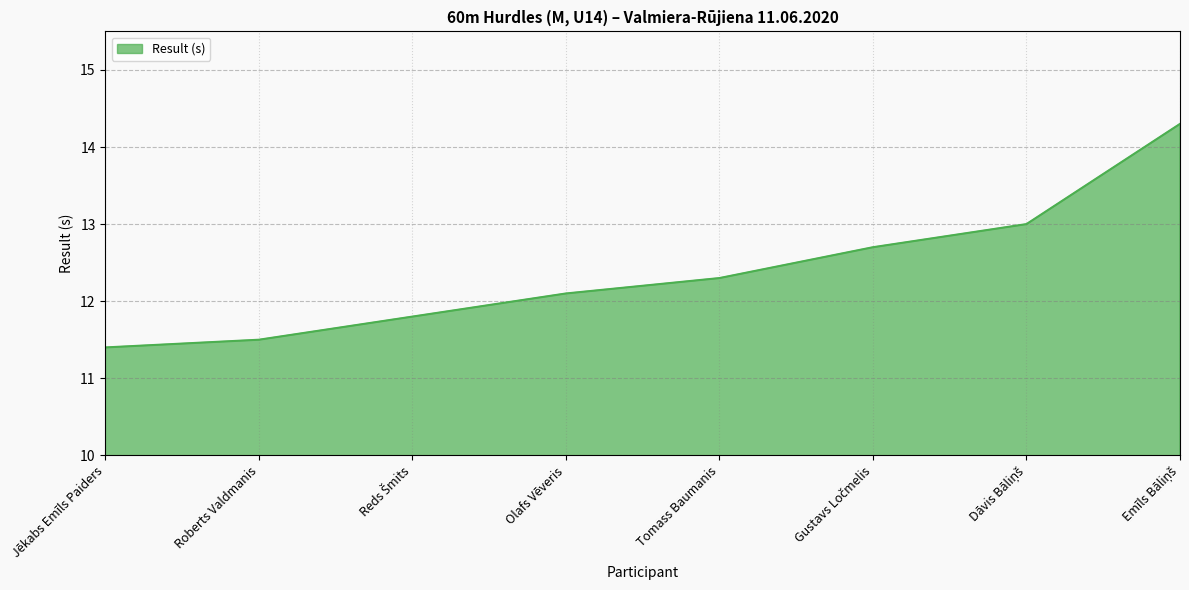

What is the difference between the second highest and minimum values?

1.6